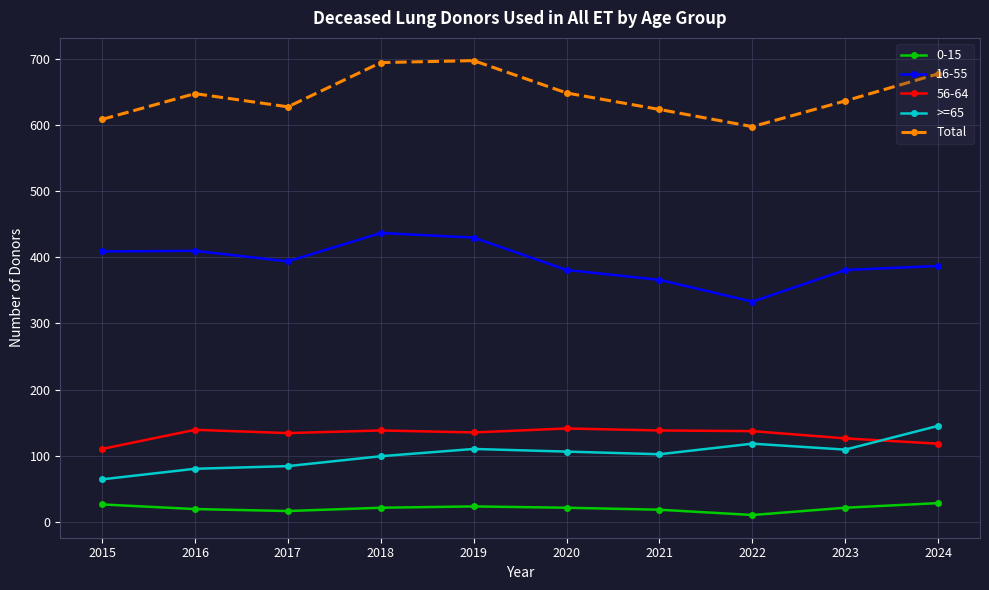

Which series changed the most between 2017 and 2018?

Total